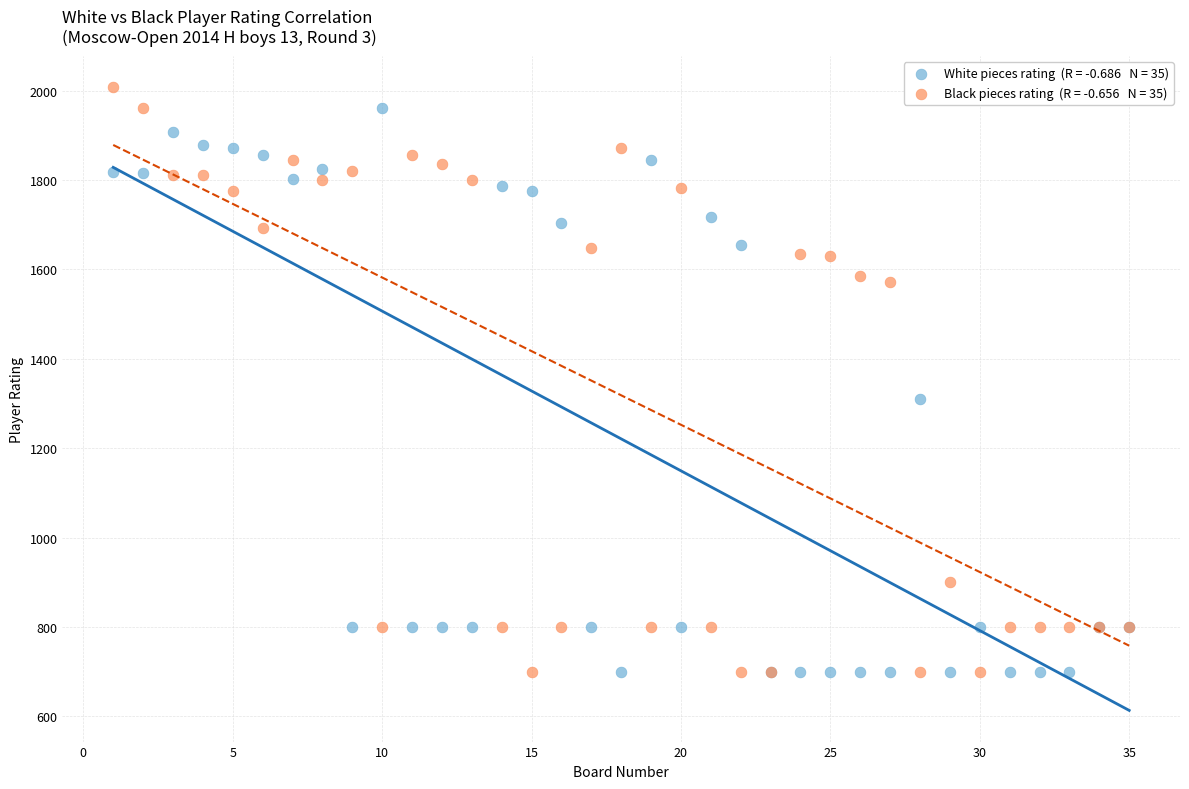

Across all series, what Y value is closest to 1354?

1309